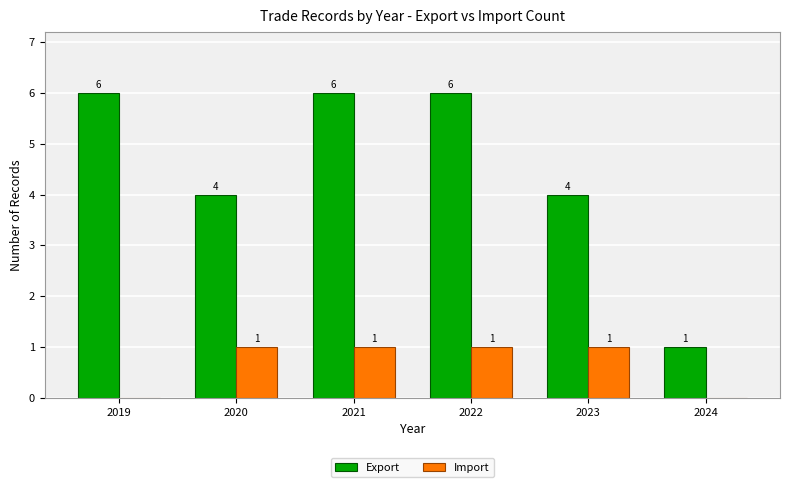

Is the value of Export at 2022 greater than the value of Import at 2021?

Yes